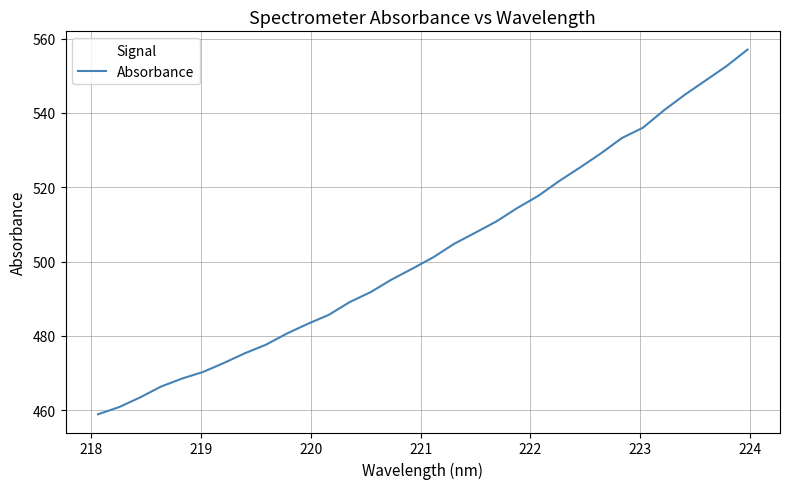

True or false: the data has more than 0 interior local peaks.

False